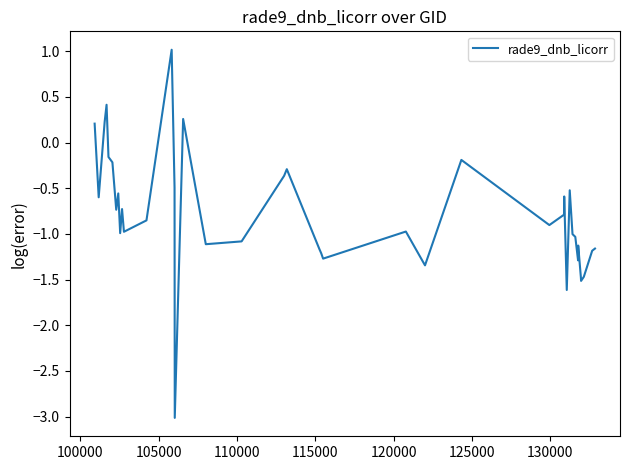

What is the difference between the maximum and minimum values?

4.0